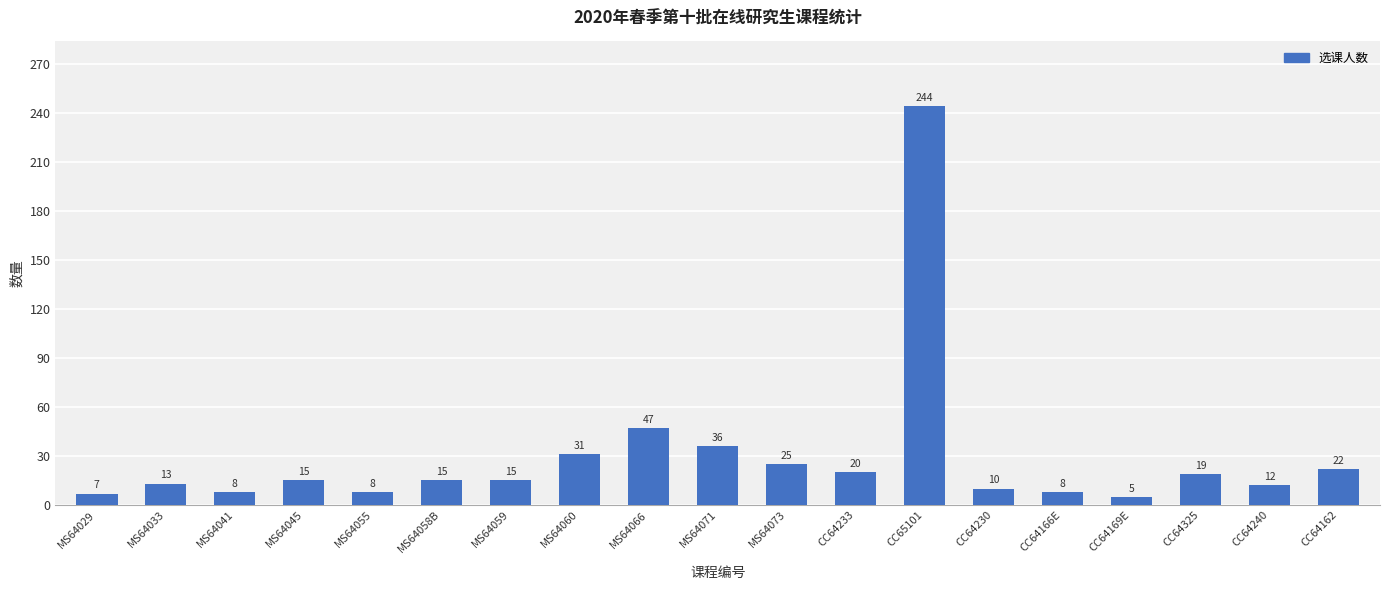

Which label corresponds to the largest value in the chart?

CC65101